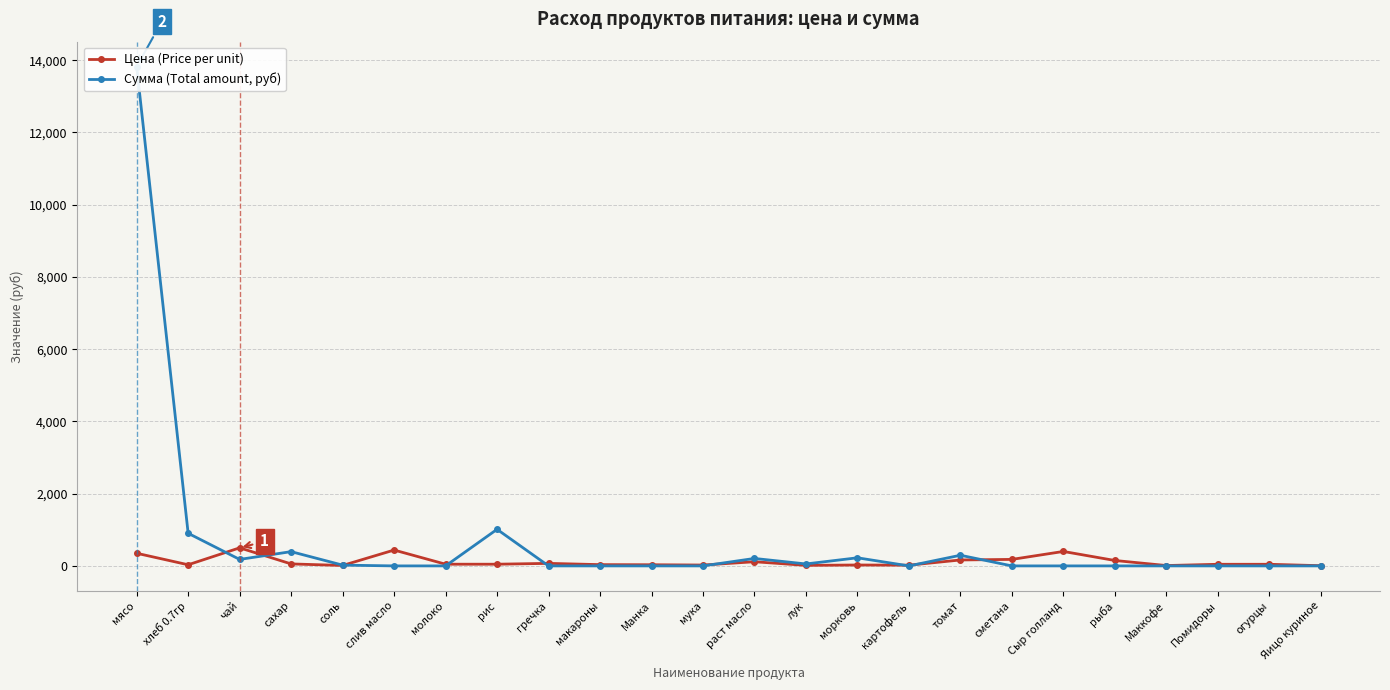

Reading left to right, list all the values displayed in this chart.

Цена (Price per unit): мясо=350.0	хлеб 0.7гр=31.4	чай=500.0	сахар=55.0	соль=12.0	слив масло=438.9	молоко=47.0	рис=47.0	гречка=70.0	макароны=35.0	Манка=32.0	мука=24.0	раст масло=115.0	лук=15.0	морковь=25.0	картофель=20.0	томат=164.3	сметана=180.0	Сыр голланд=400.0	рыба=150.0	Маккофе=10.0	Помидоры=45.0	огурцы=45.0	Яицо куриное=5.5
Сумма (Total amount, руб): мясо=13821.5	хлеб 0.7гр=902.7	чай=179.5	сахар=394.9	соль=21.5	слив масло=0.0	молоко=0.0	рис=1012.4	гречка=0.0	макароны=0.0	Манка=0.0	мука=0.0	раст масло=206.4	лук=53.9	морковь=224.4	картофель=0.0	томат=294.9	сметана=0.0	Сыр голланд=0.0	рыба=0.0	Маккофе=0.0	Помидоры=0.0	огурцы=0.0	Яицо куриное=0.0